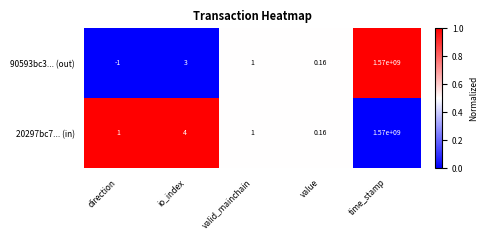

At which category does the chart reach its minimum across all series?

direction